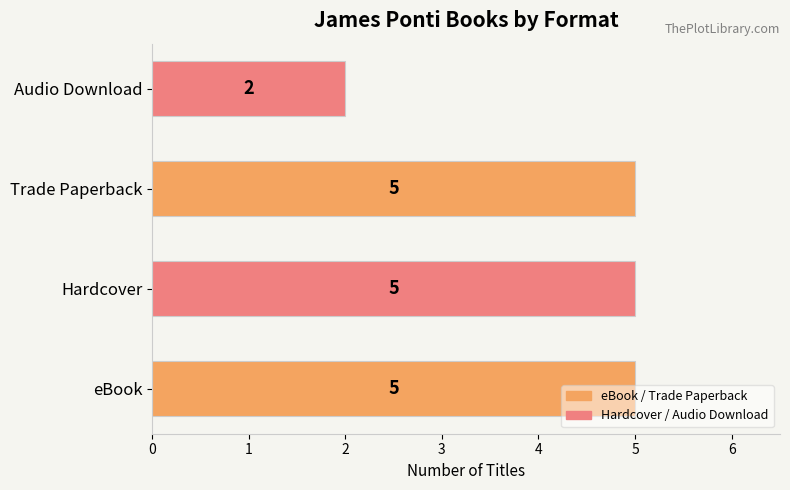

Where is the data nearest to the value 3?

Audio Download